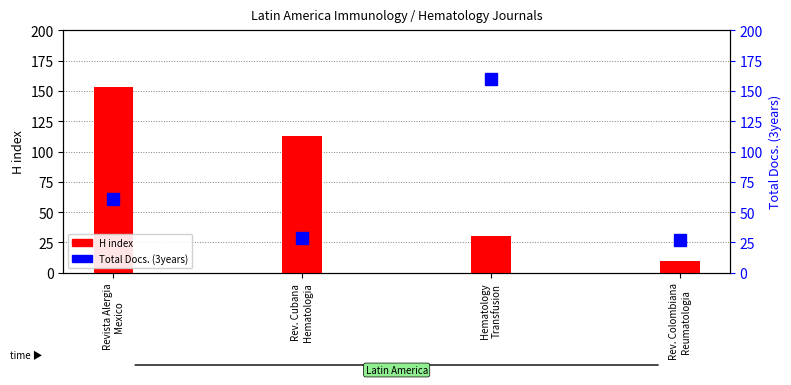

True or false: Total Docs. (3years) has a value of 61 at Revista Alergia
Mexico.

True